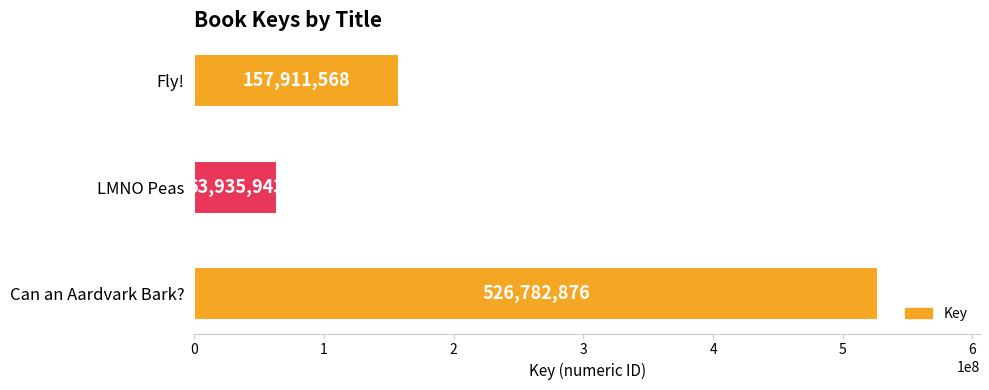

What is the minimum value shown in the chart?

63935943